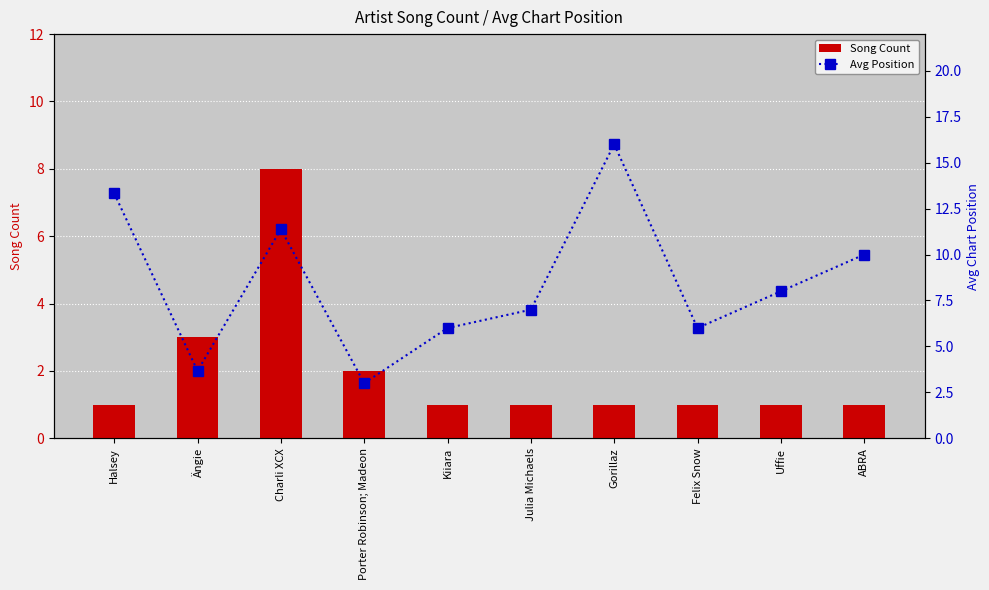

List the labels in order of Avg Position value, largest first.

Gorillaz, Halsey, Charli XCX, ABRA, Uffie, Julia Michaels, Kiiara, Felix Snow, Ängie, Porter Robinson; Madeon